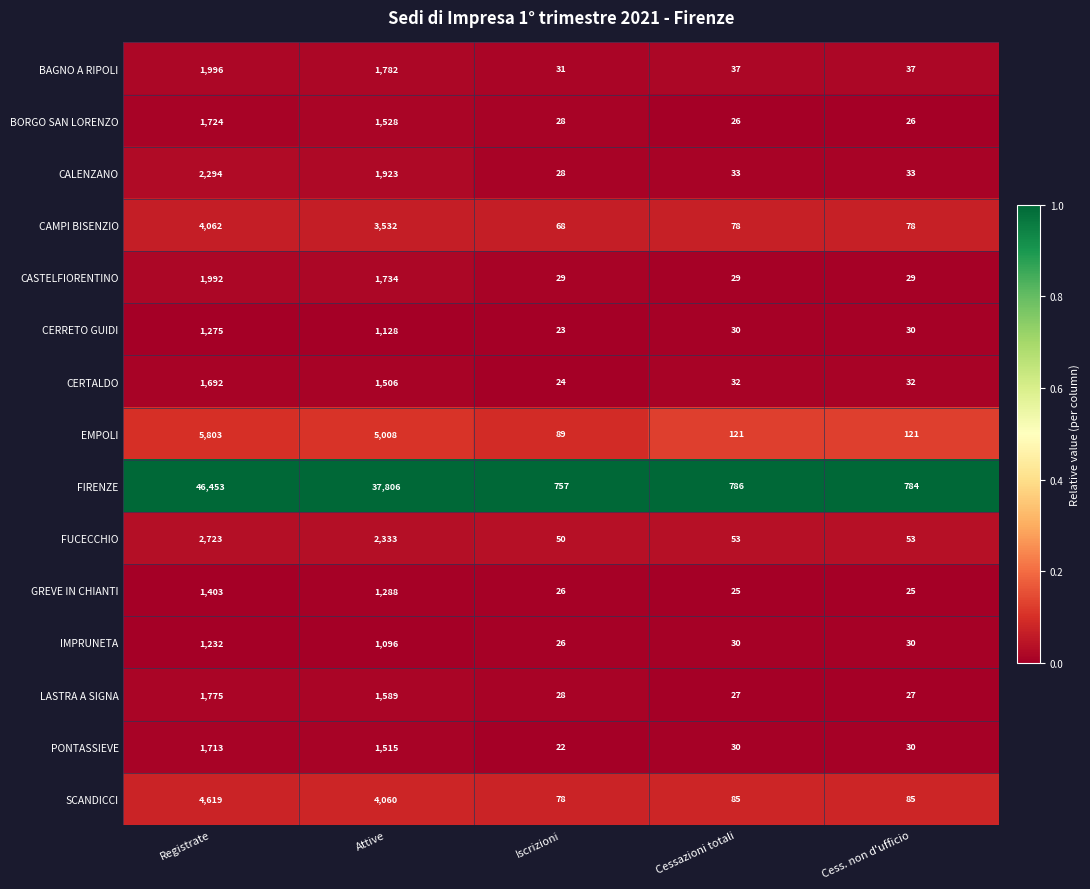

At which category is the sum across all series the highest?

Registrate